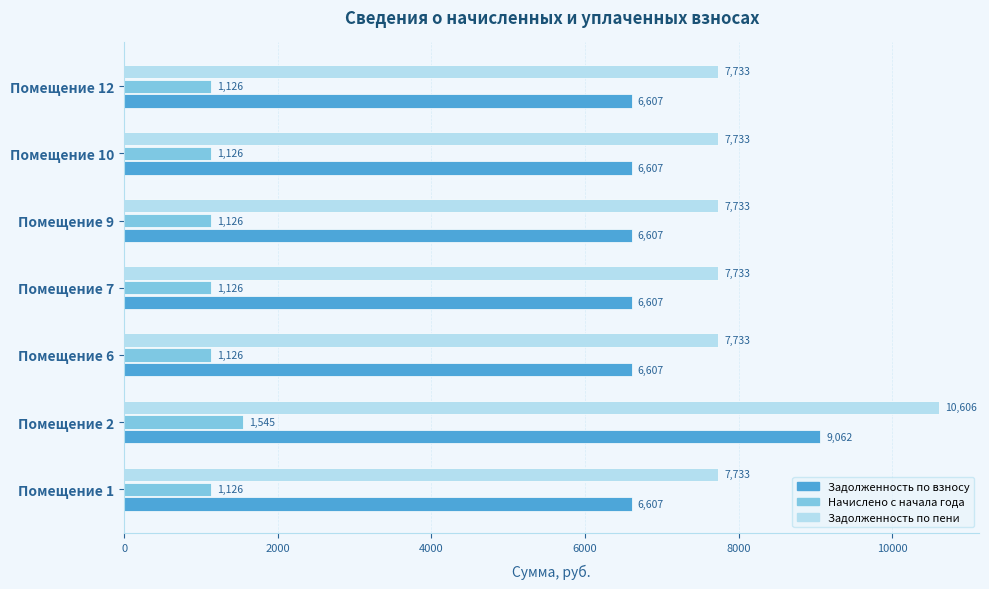

What is the greatest value displayed?

10606.4